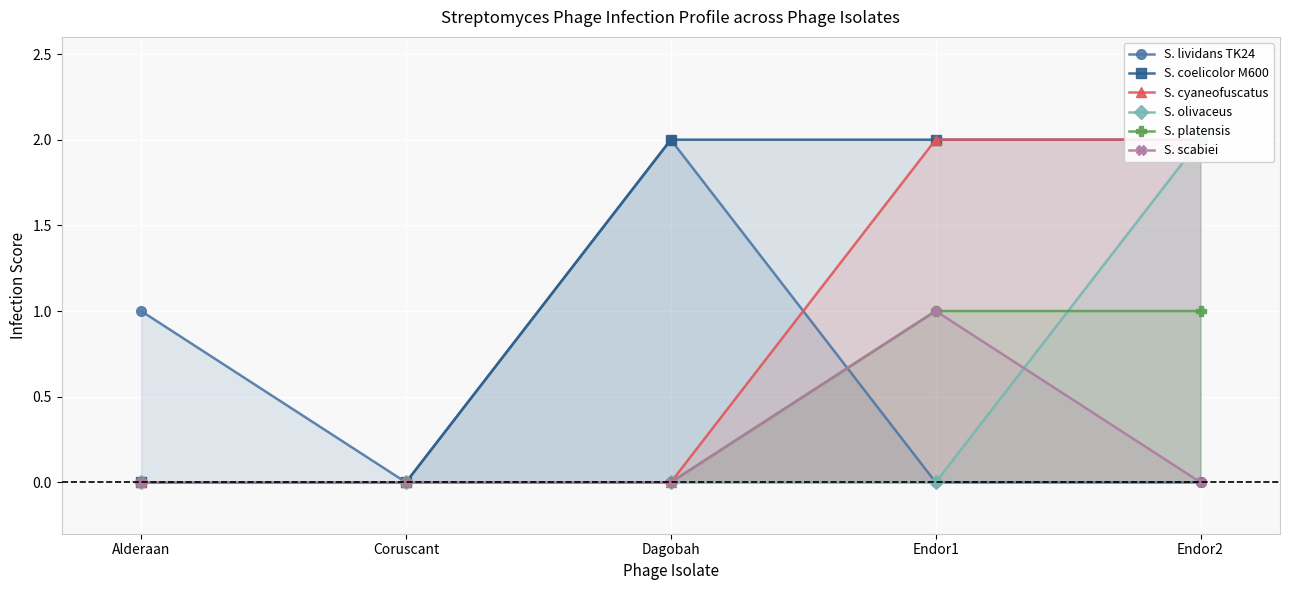

What are all the series names shown in the legend?

S. lividans TK24, S. coelicolor M600, S. cyaneofuscatus, S. olivaceus, S. platensis, S. scabiei